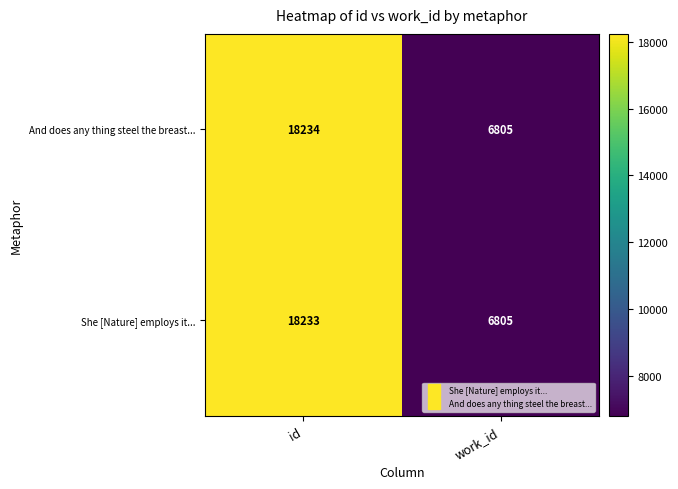

Which series has the largest range (max minus min)?

And does any thing steel the breast...